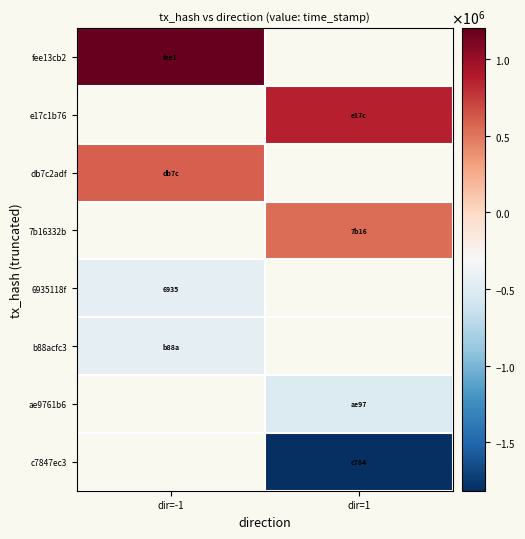

The b88acfc3 series shows -726812.5 at dir=-1. True or false?

False